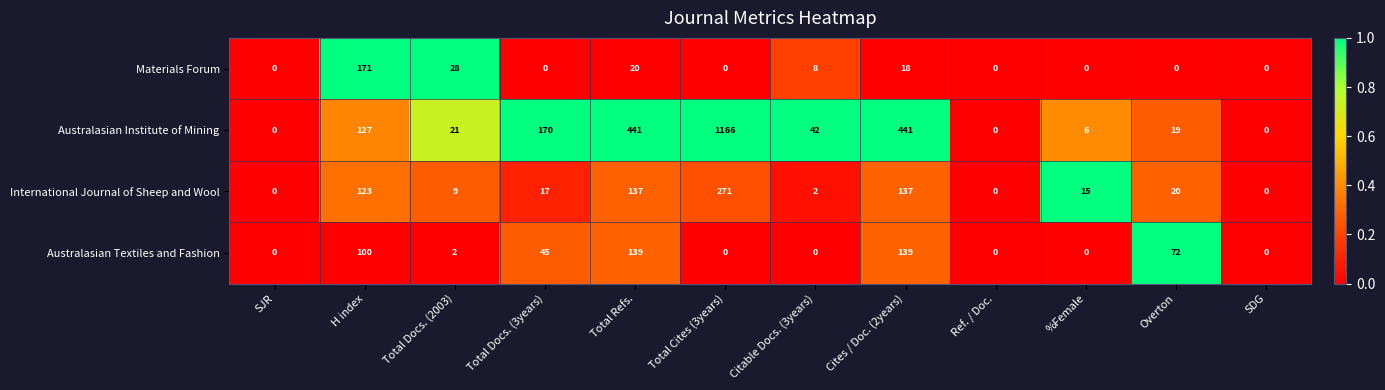

What is the difference between the second highest and second lowest values in the International Journal of Sheep and Wool series?

137